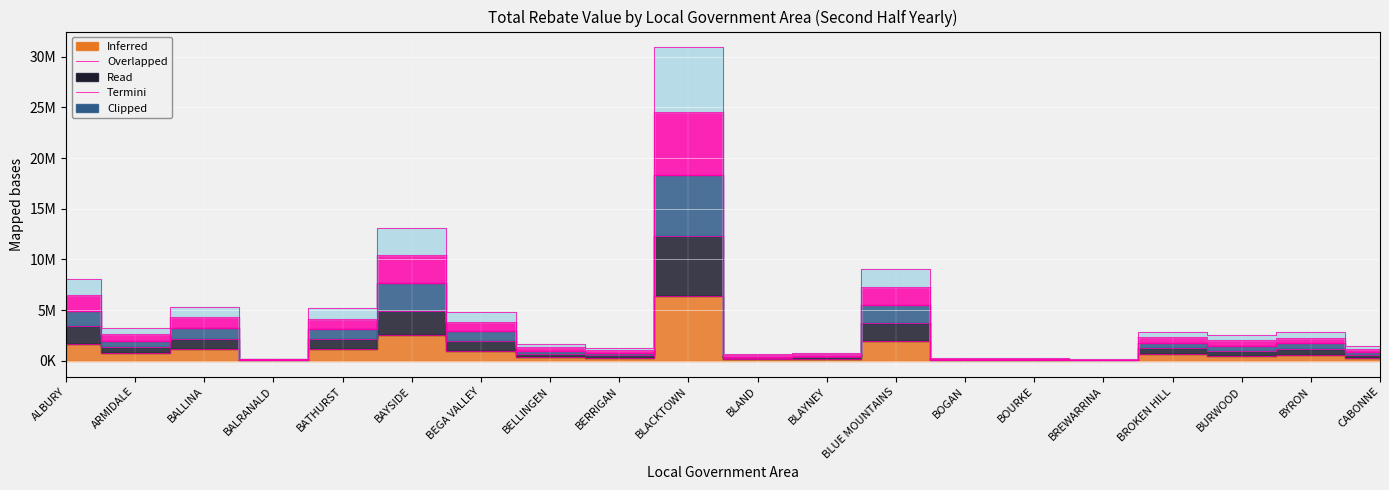

How many interior local valleys does the 2022 July-Dec series have?

6